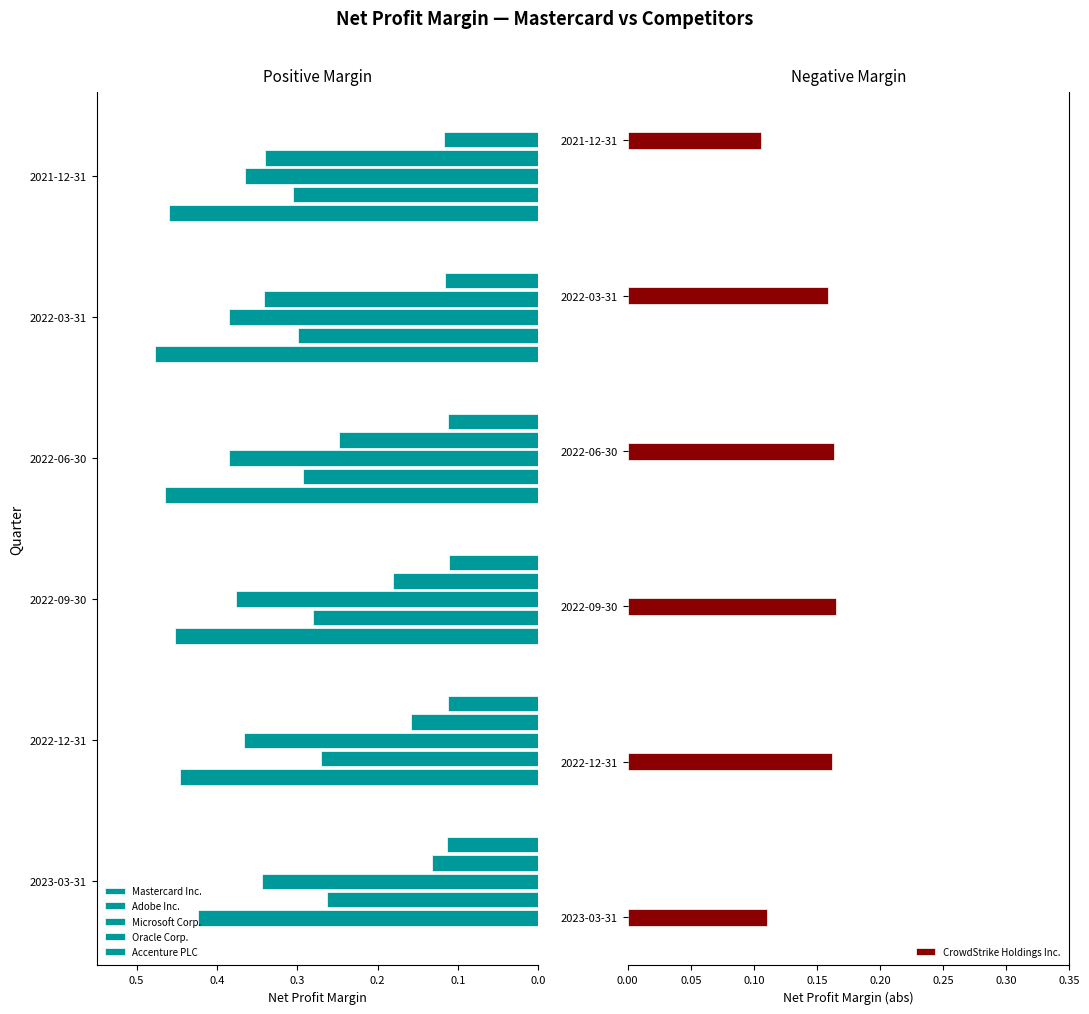

The CrowdStrike Holdings Inc. series shows 0.1 at 2022-06-30. True or false?

False